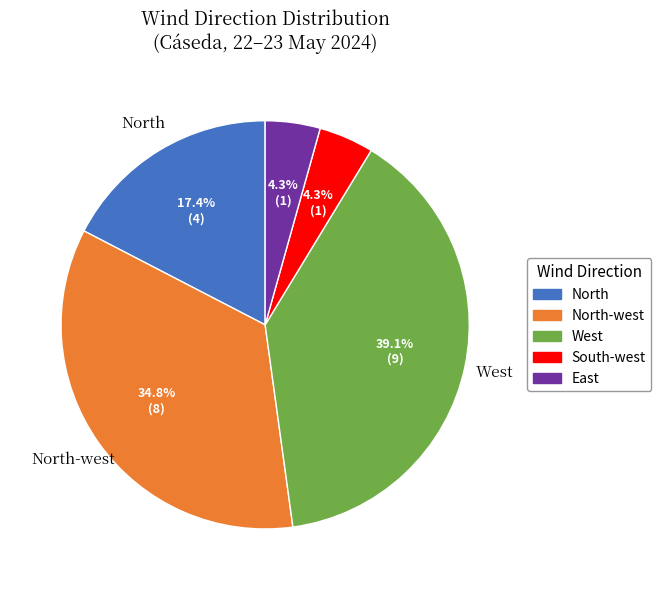

Does any single category account for the majority?

No